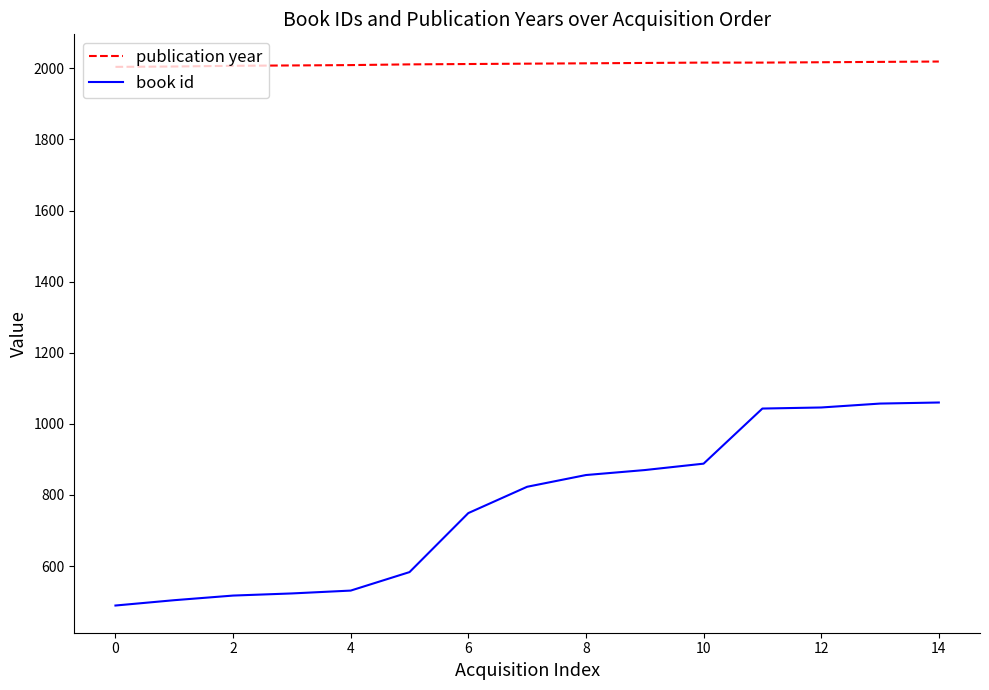

List the series in order of their overall mean, lowest first.

book id, publication year